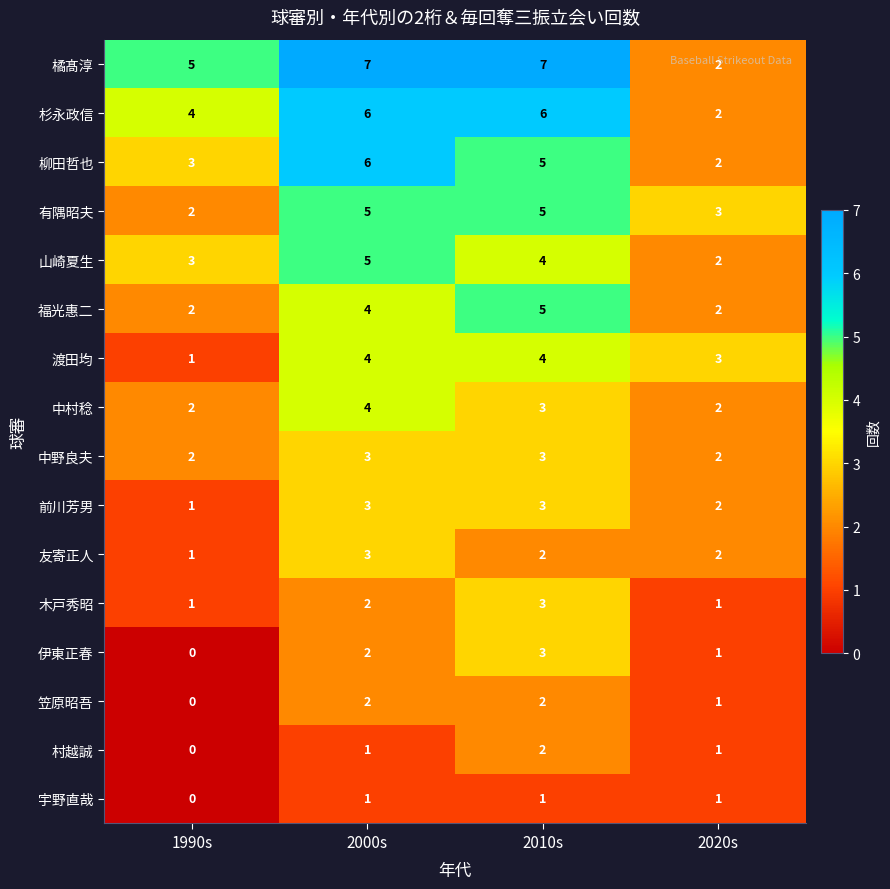

What is the average value of the 橘髙淳 series?

5